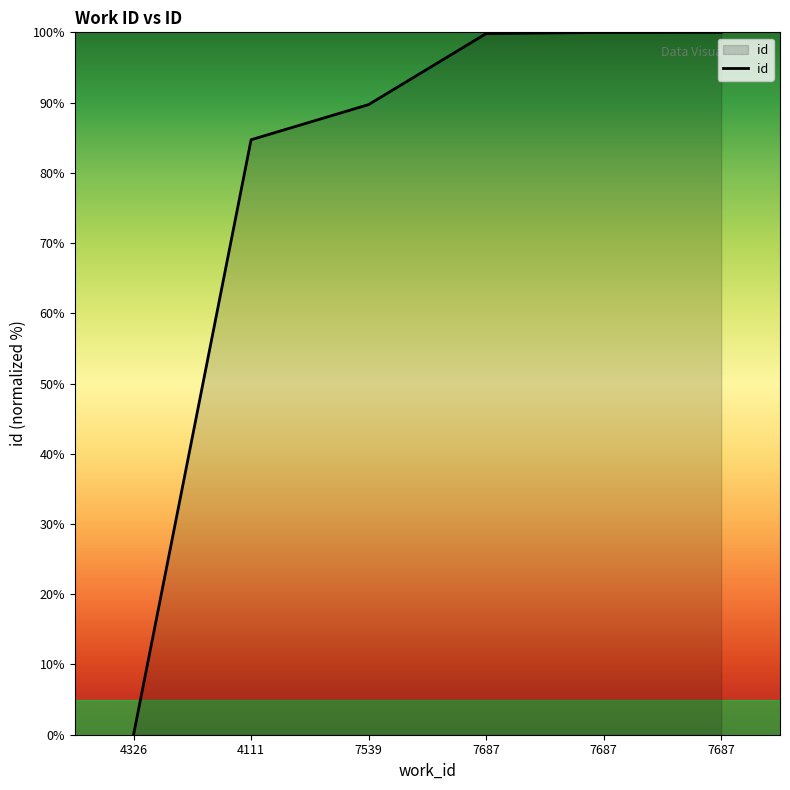

How many values exceed 99?

3